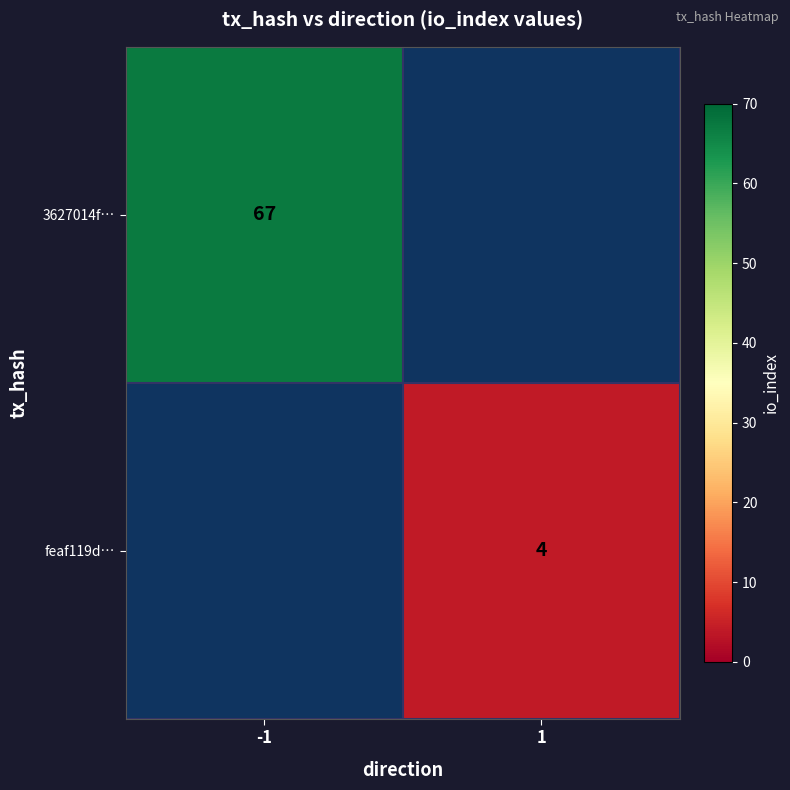

Which category has the highest value across all series?

-1